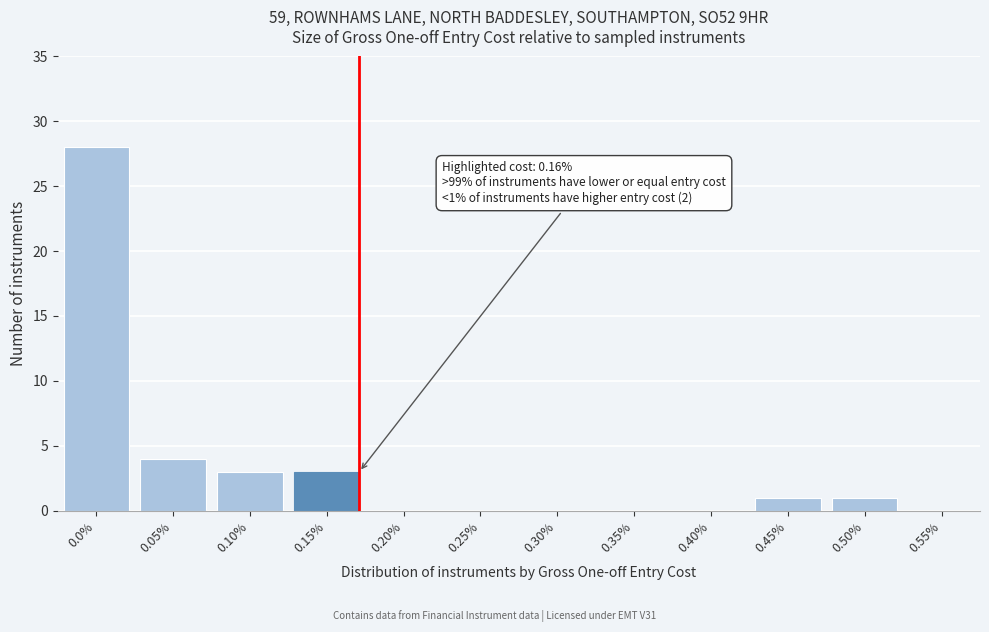

Reading left to right, extract all data points from this chart.

0.0%=28	0.05%=4	0.10%=3	0.15%=3	0.20%=0	0.25%=0	0.30%=0	0.35%=0	0.40%=0	0.45%=1	0.50%=1	0.55%=0